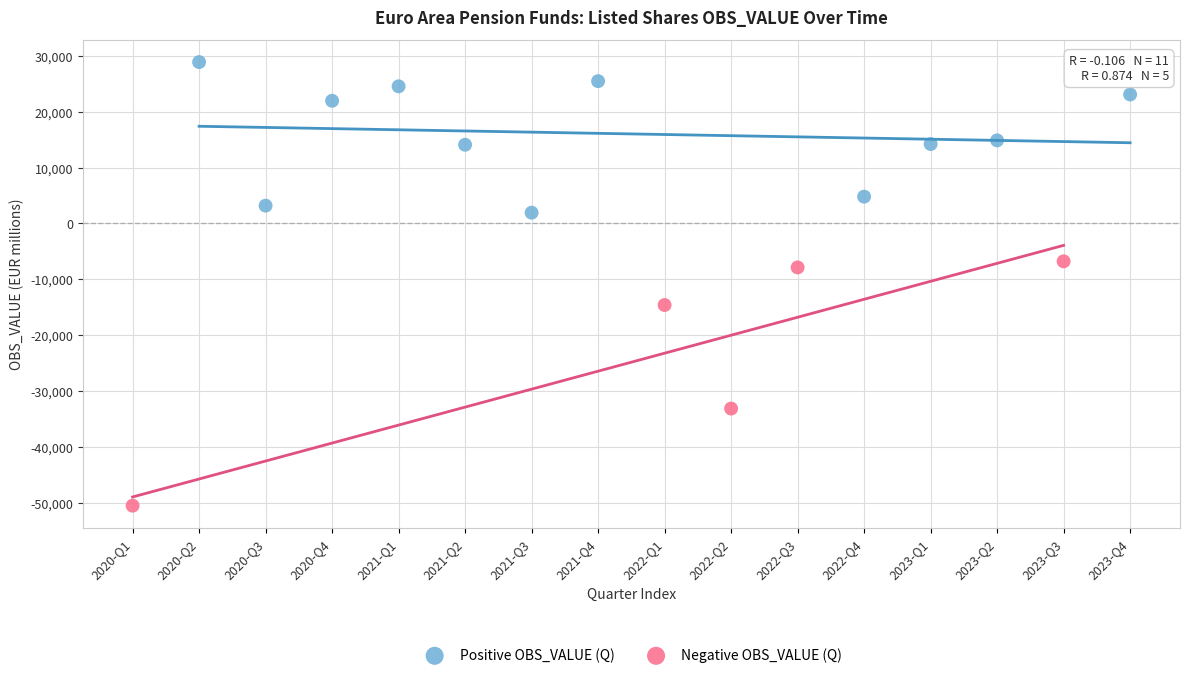

Which series reaches the maximum Y coordinate?

Positive OBS_VALUE (Q)